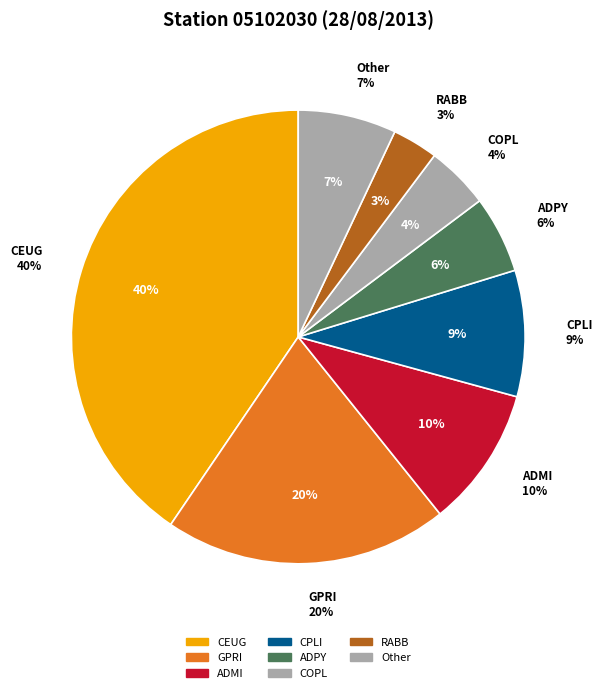

Is there a majority slice in this chart?

No